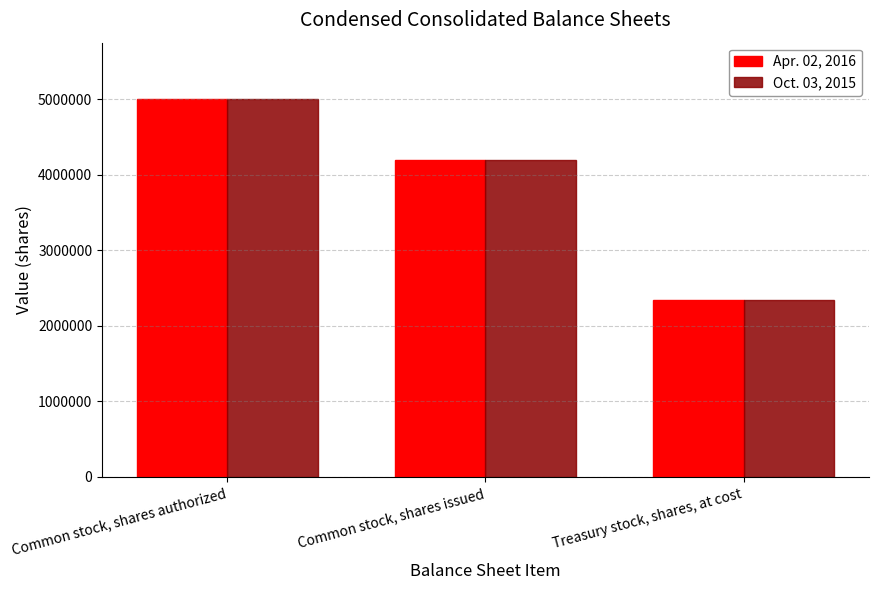

Reading left to right, extract all data points from this chart.

Apr. 02, 2016: Common stock, shares authorized=5000000	Common stock, shares issued=4197642	Treasury stock, shares, at cost=2338995
Oct. 03, 2015: Common stock, shares authorized=5000000	Common stock, shares issued=4197642	Treasury stock, shares, at cost=2338995